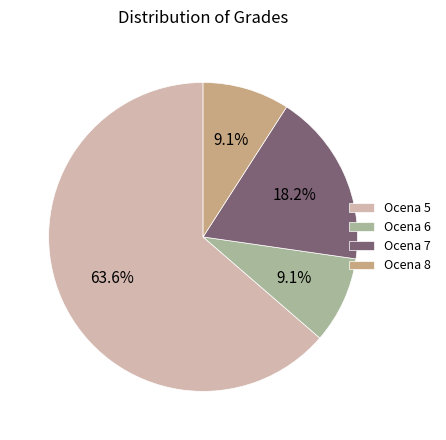

What is the largest slice in the pie chart?

Ocena 5